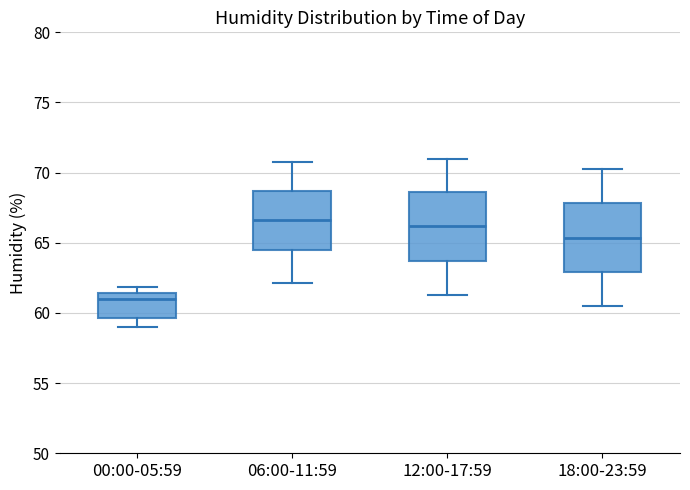

Where is the upper edge of the box for 06:00-11:59 on the y-axis? The values are not printed on the chart, so give them approximately, as read against the axis.

68.5